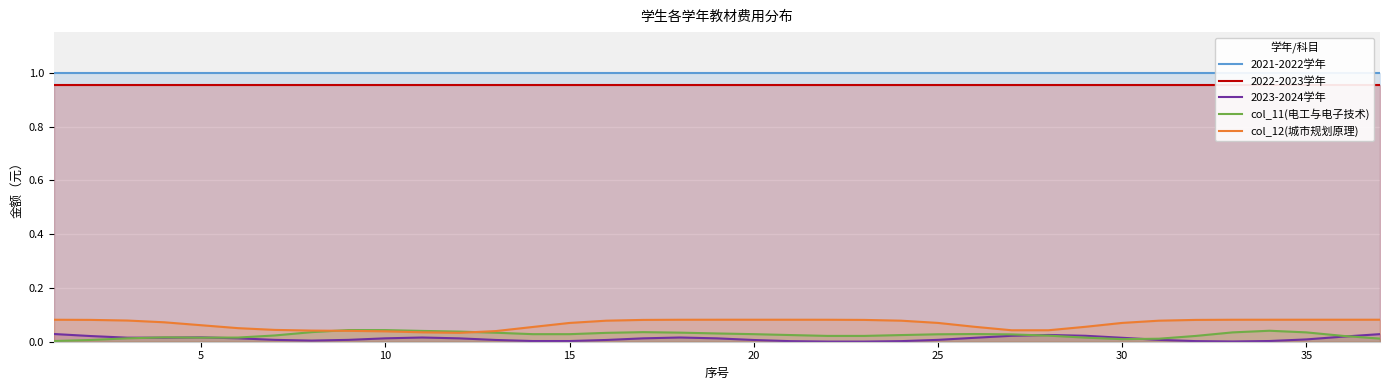

True or false: 2022-2023学年 has more than 1 points higher than both neighbors.

False